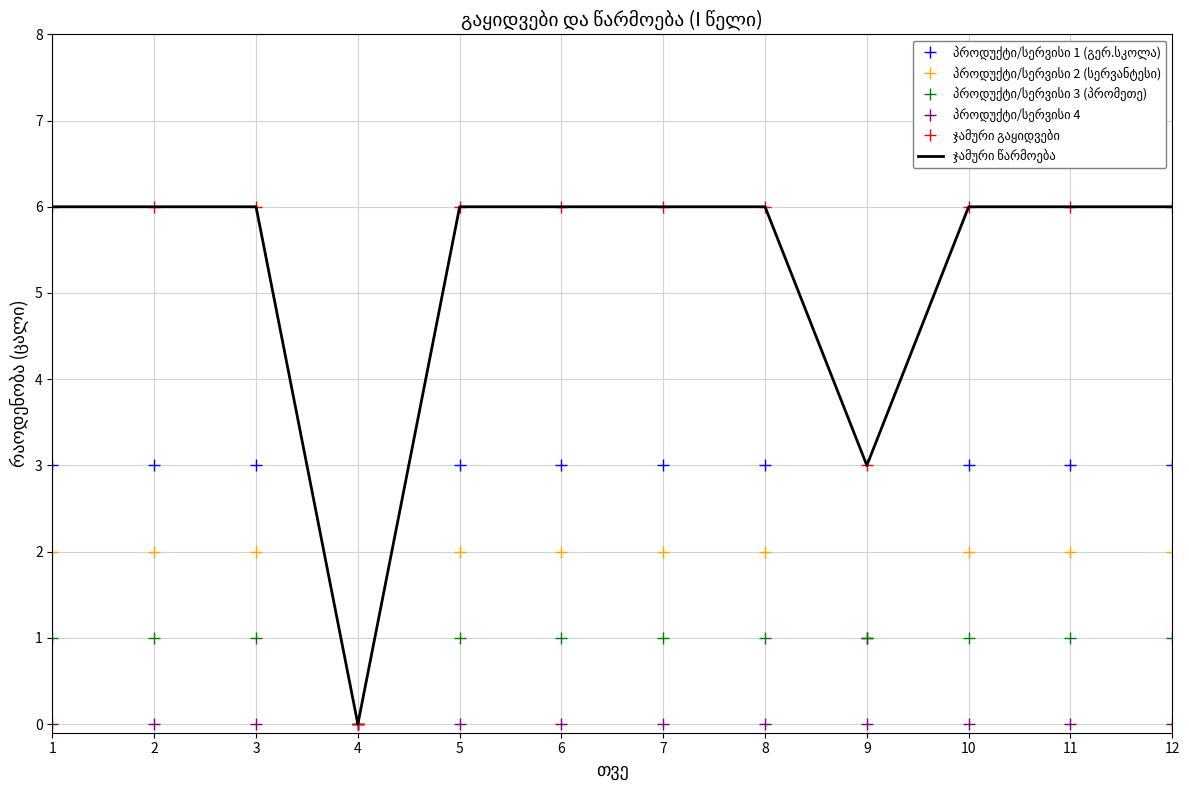

Which category has the highest value in the ჯამური გაყიდვები series?

1